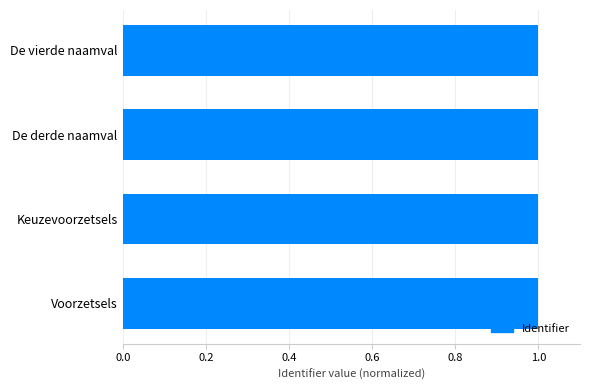

Is it true that the value at Keuzevoorzetsels is 1.0?

True